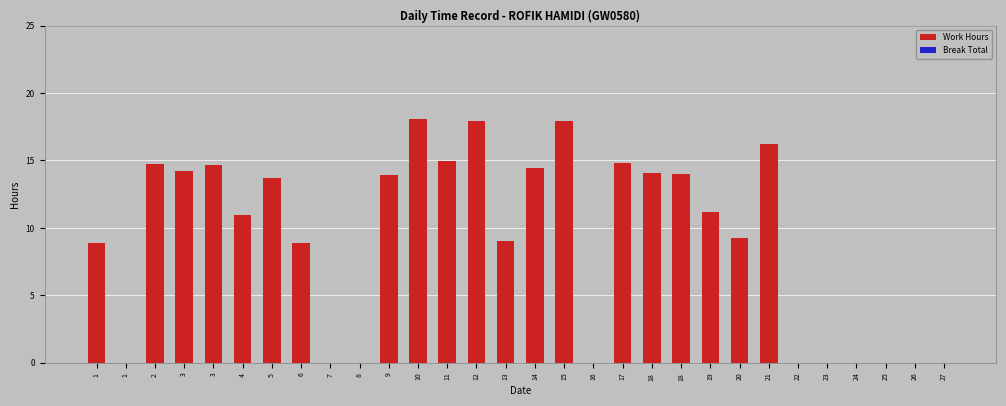

How many distinct data groups are displayed?

1